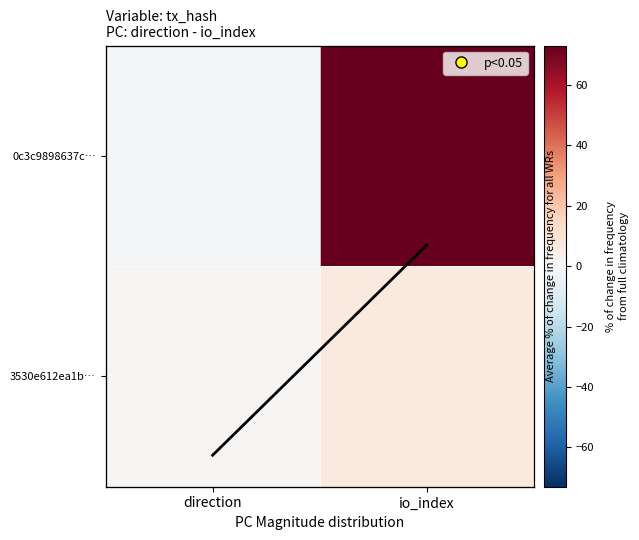

What is the average value of the col_mean series?

20